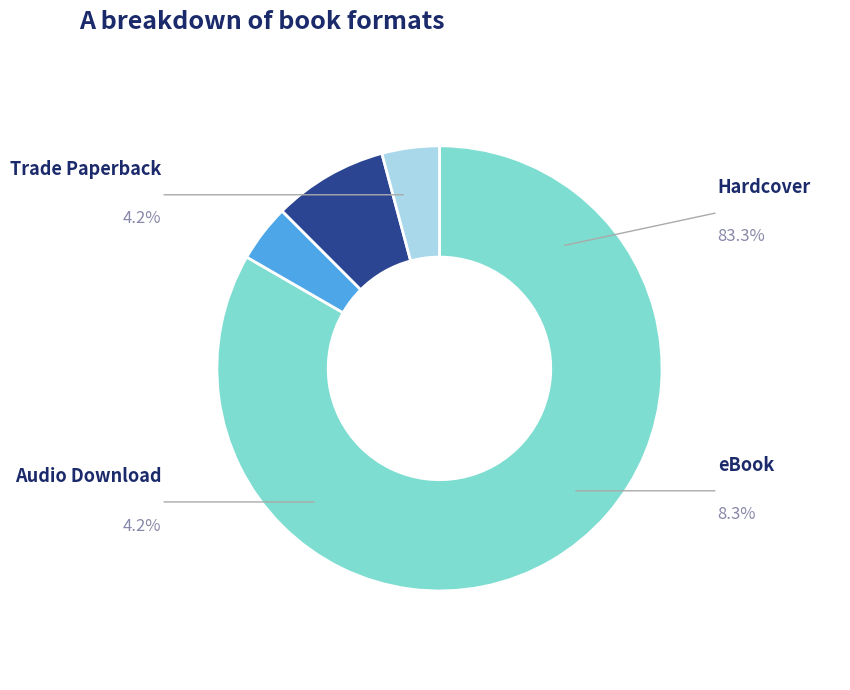

How many slices are in this pie chart?

4